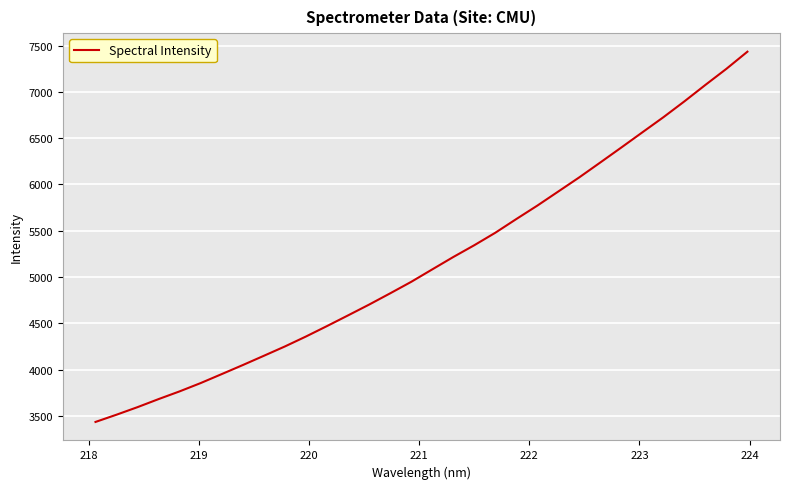

What is the maximum value shown in the chart?

7435.4